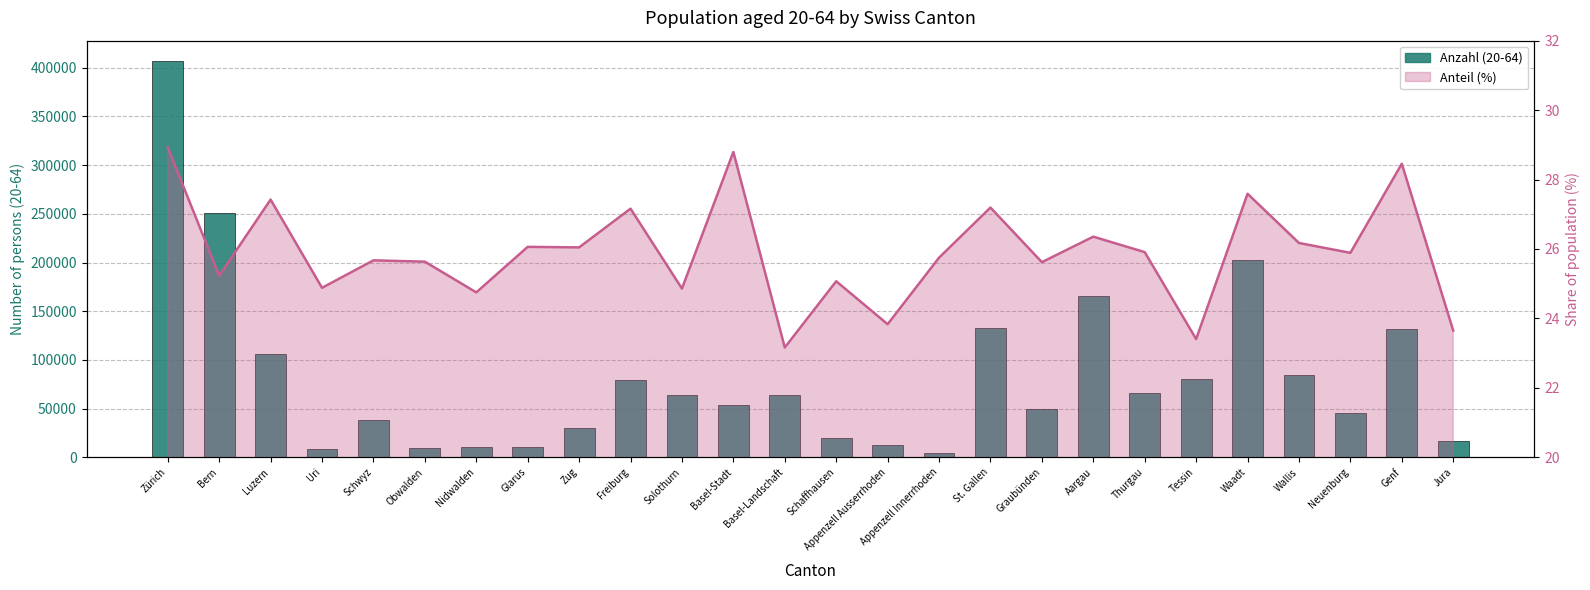

Are the bars horizontal?

No